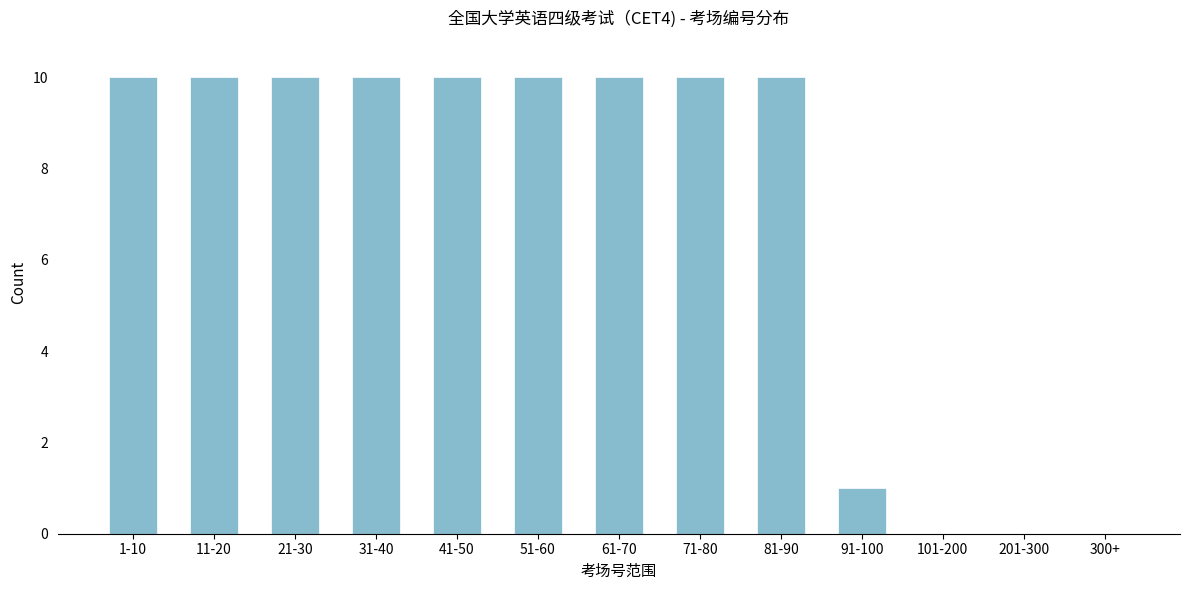

Reading left to right, what are all the values shown in this chart?

1-10=10	11-20=10	21-30=10	31-40=10	41-50=10	51-60=10	61-70=10	71-80=10	81-90=10	91-100=1	101-200=0	201-300=0	300+=0